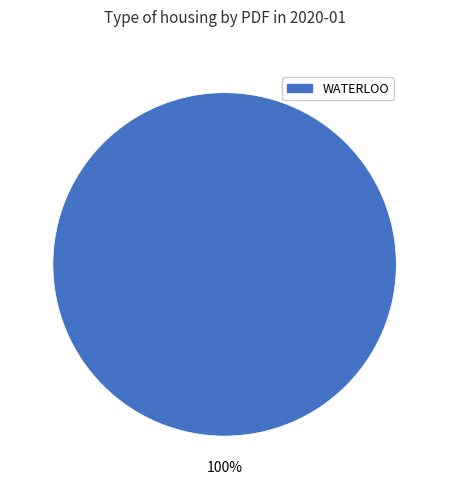

Does any single category account for the majority?

Yes